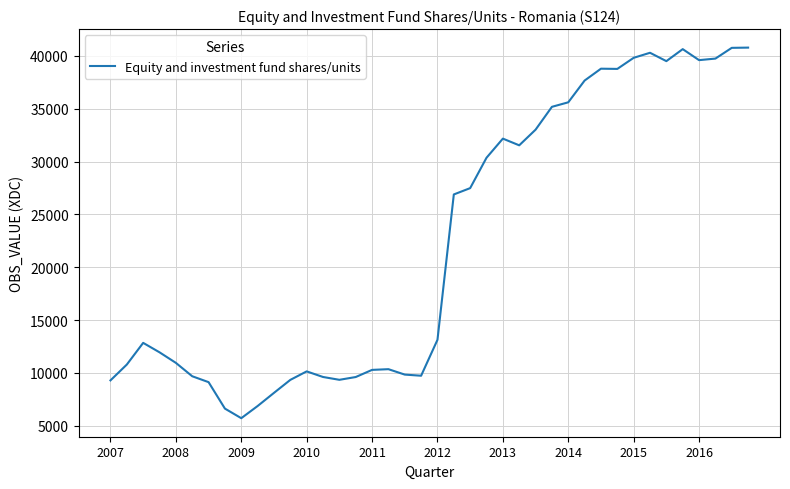

Does the chart display data point markers on the line(s)?

No